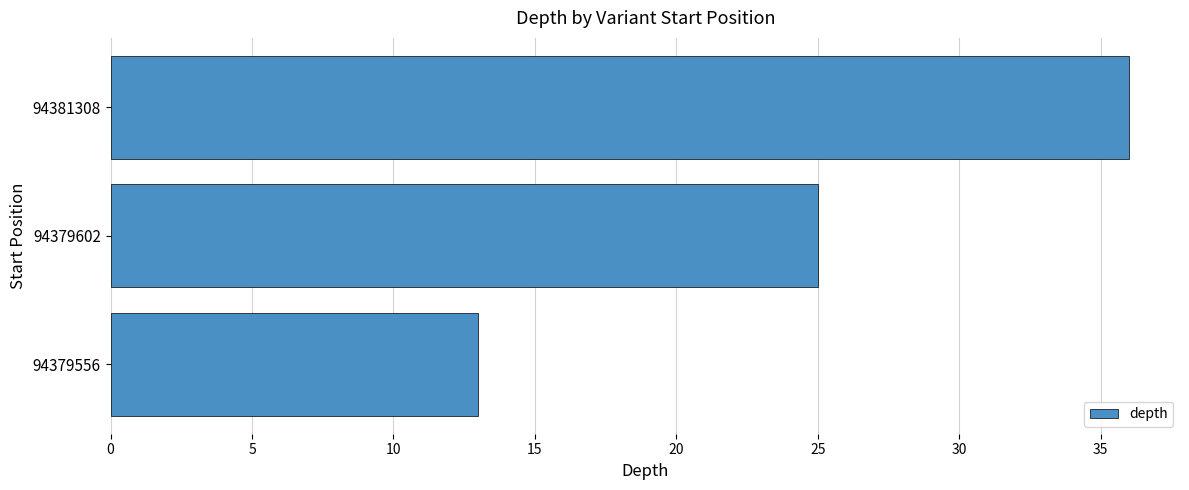

How many bars are there in total?

3